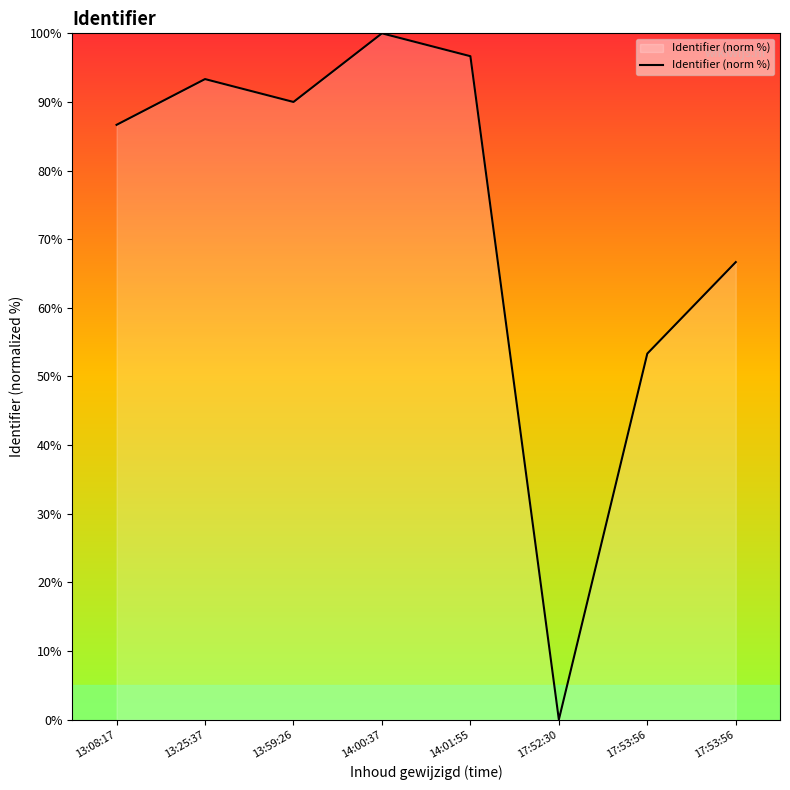

True or false: there are more than 2 points higher than both neighbors.

False